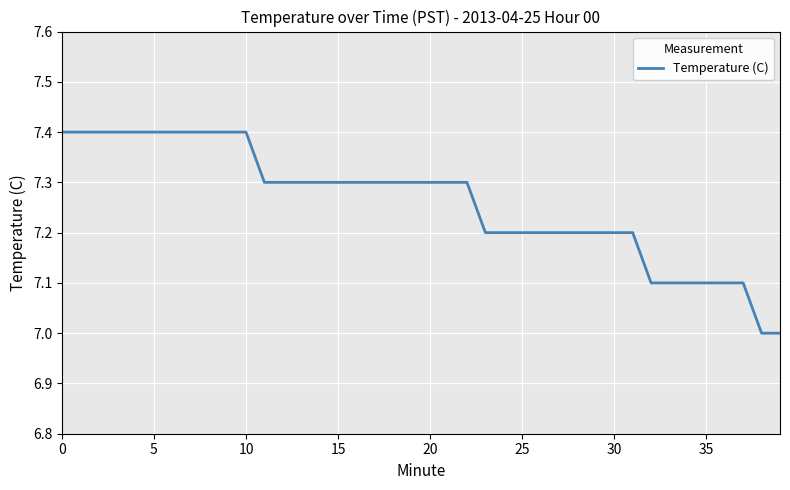

Reading right to left, extract all data points from this chart.

7.0	7.0	7.1	7.1	7.1	7.1	7.1	7.1	7.2	7.2	7.2	7.2	7.2	7.2	7.2	7.2	7.2	7.3	7.3	7.3	7.3	7.3	7.3	7.3	7.3	7.3	7.3	7.3	7.3	7.4	7.4	7.4	7.4	7.4	7.4	7.4	7.4	7.4	7.4	7.4